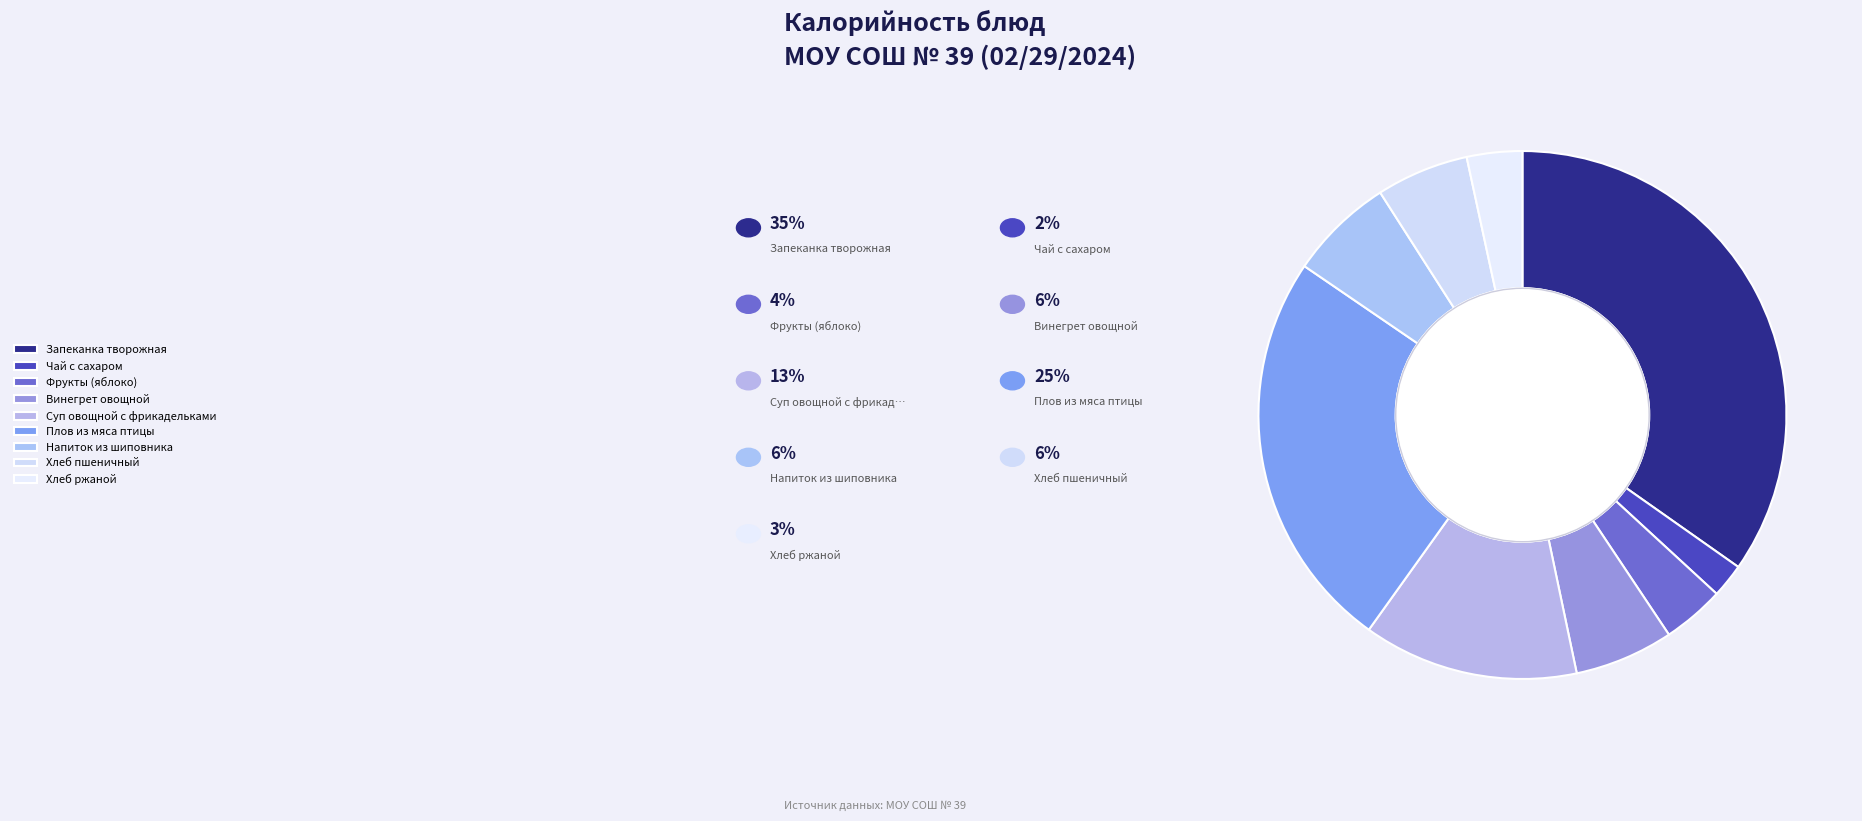

Does Суп овощной с фрикадельками represent more than half of the total?

No